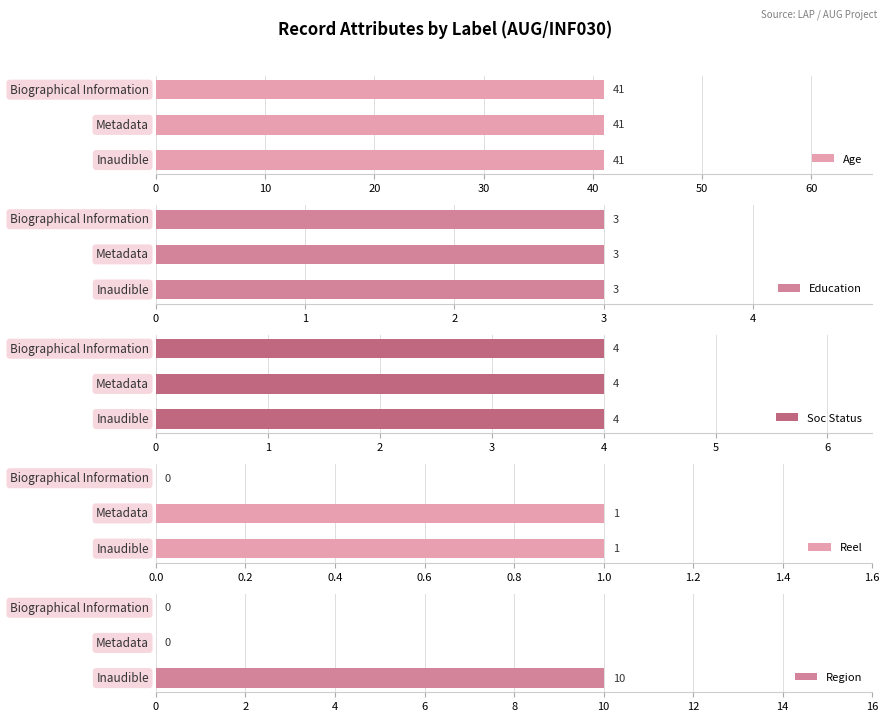

How many groups of bars are there?

3